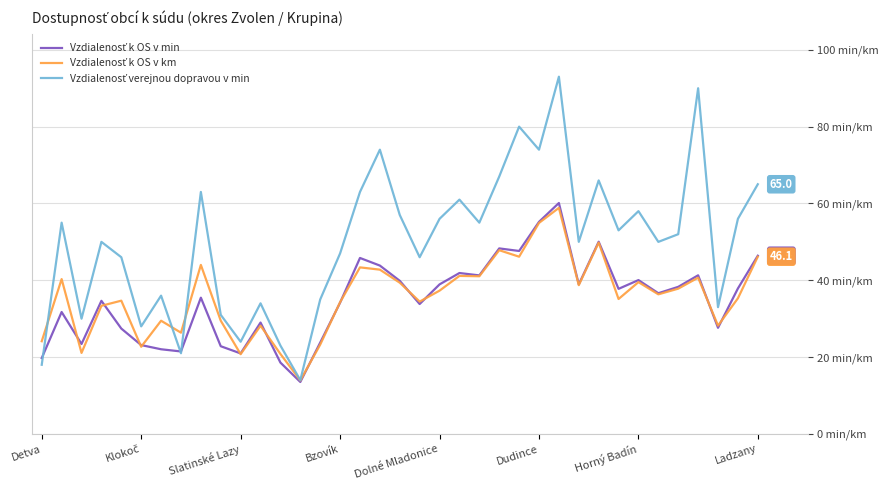

Which series ends up on top after the final intersection of Vzdialenosť k OS v min and Vzdialenosť verejnou dopravou v min?

Vzdialenosť verejnou dopravou v min